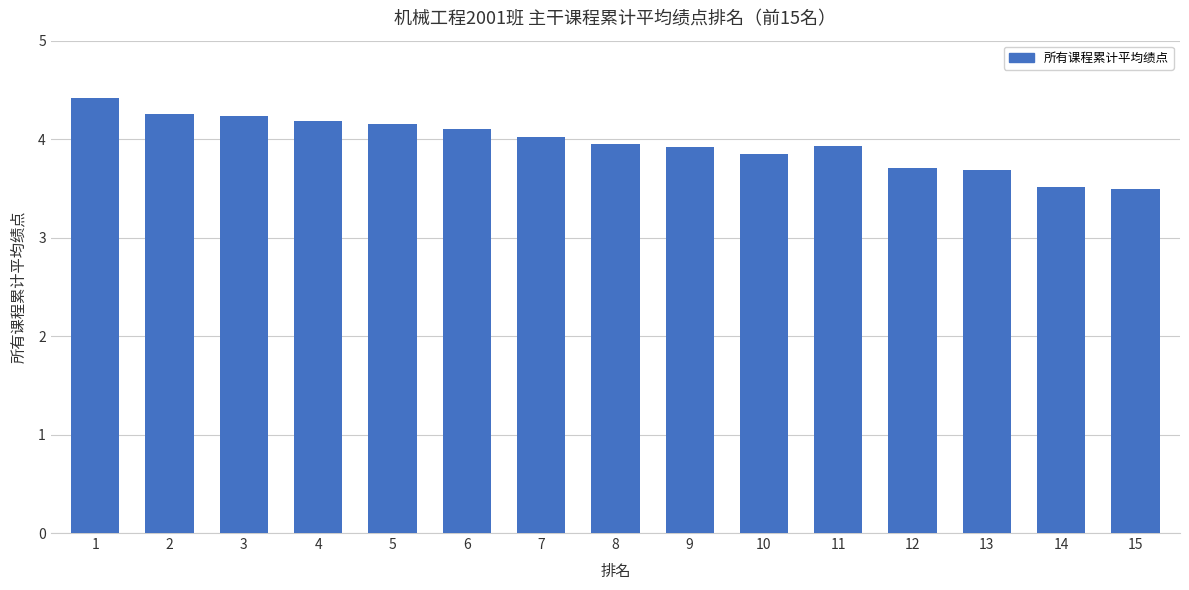

Between 9 and 5, which is larger?

5